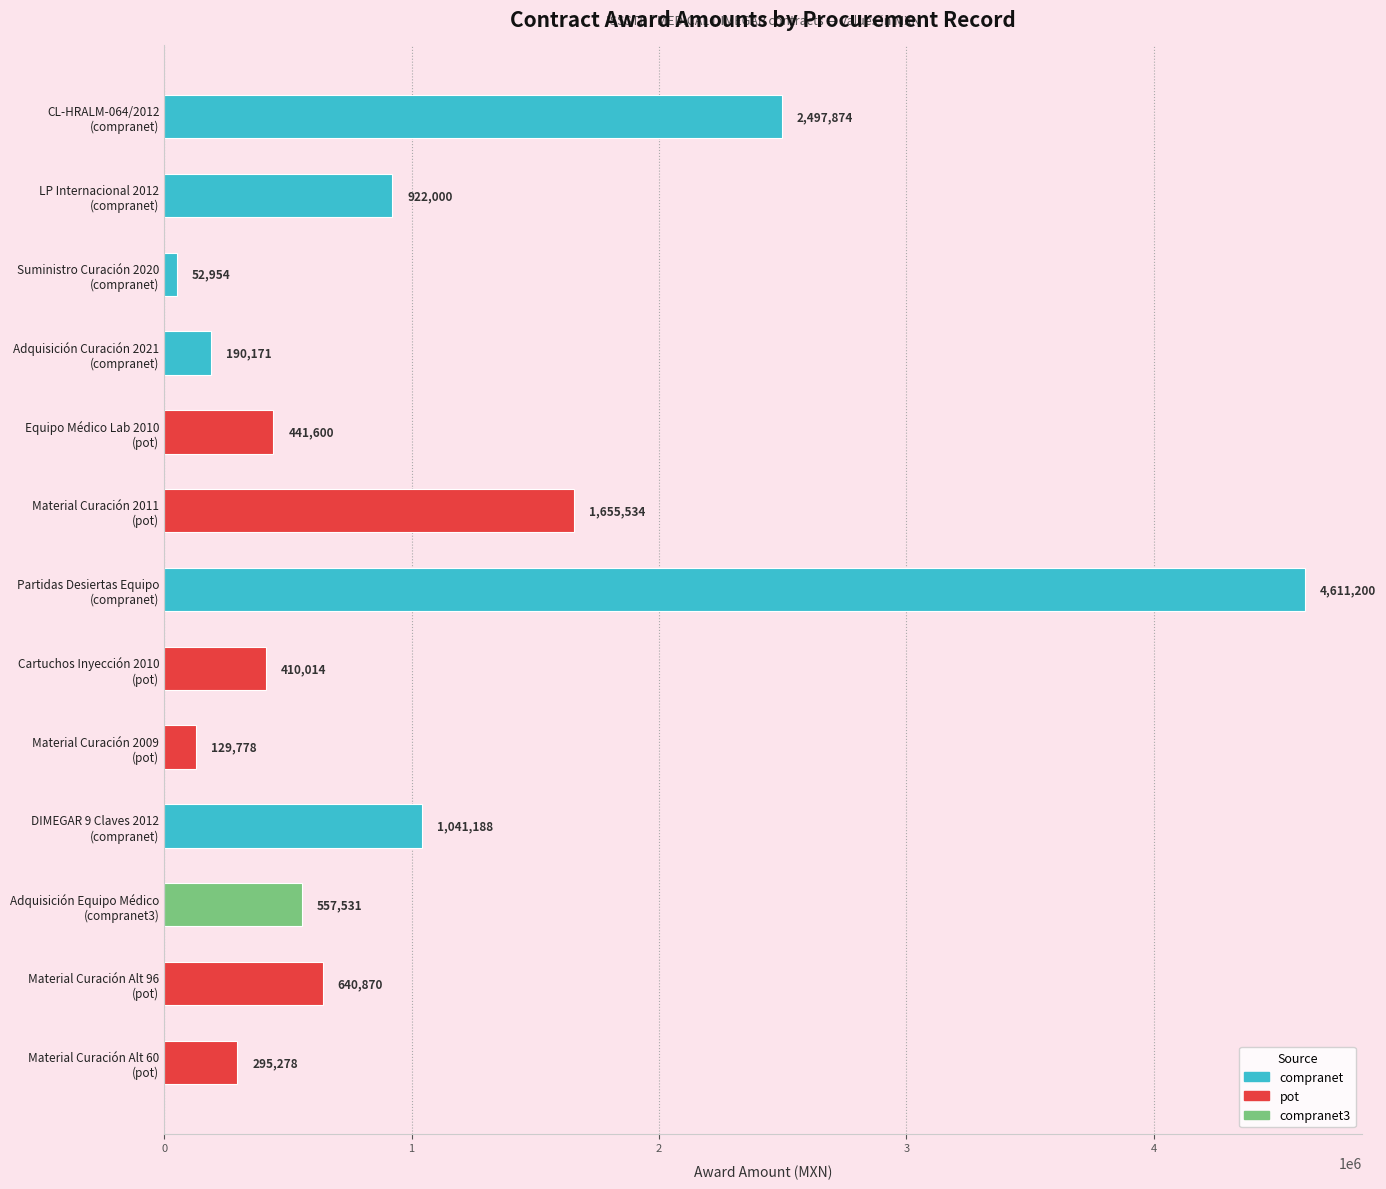

How many categories are shown in the chart?

13